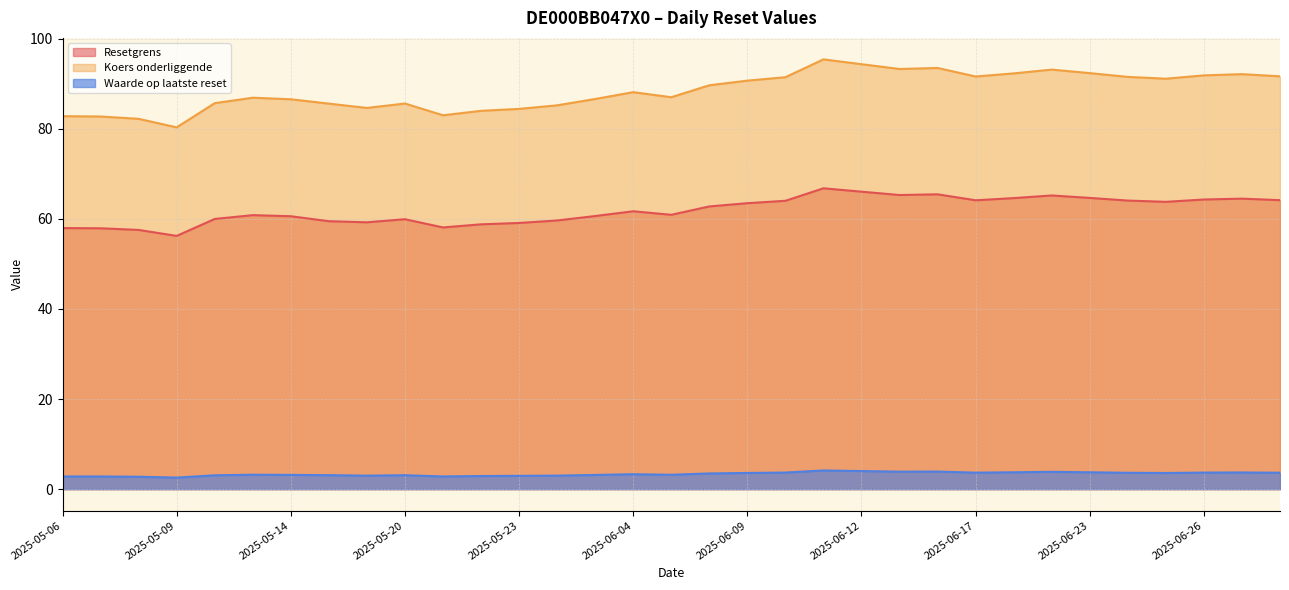

What is the lowest value of the Resetgrens series?

56.2